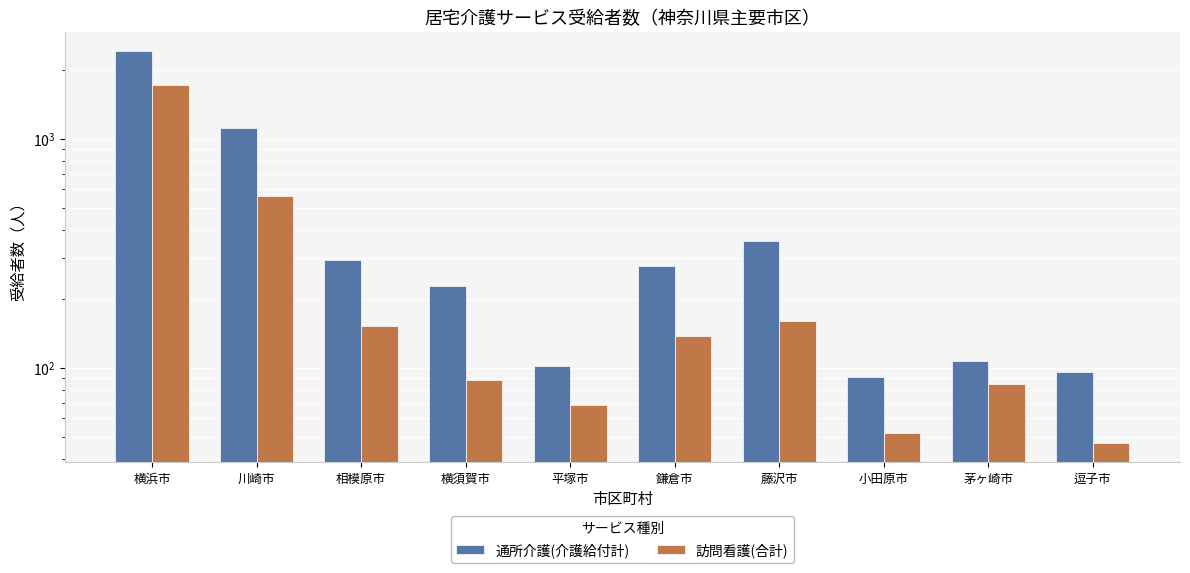

Which series has the widest spread of values?

通所介護(介護給付計)